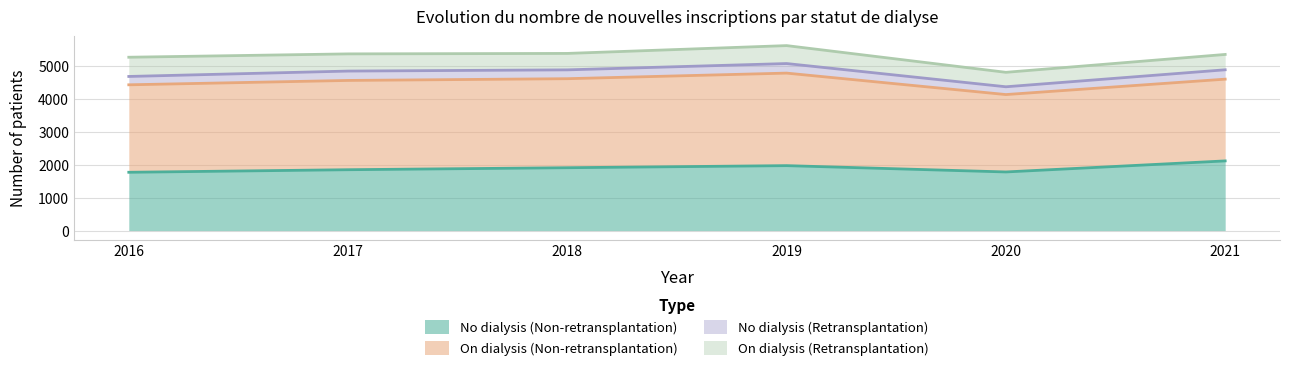

Read the No dialysis (Non-retransplantation) value at 2017, to the nearest 5.

1850